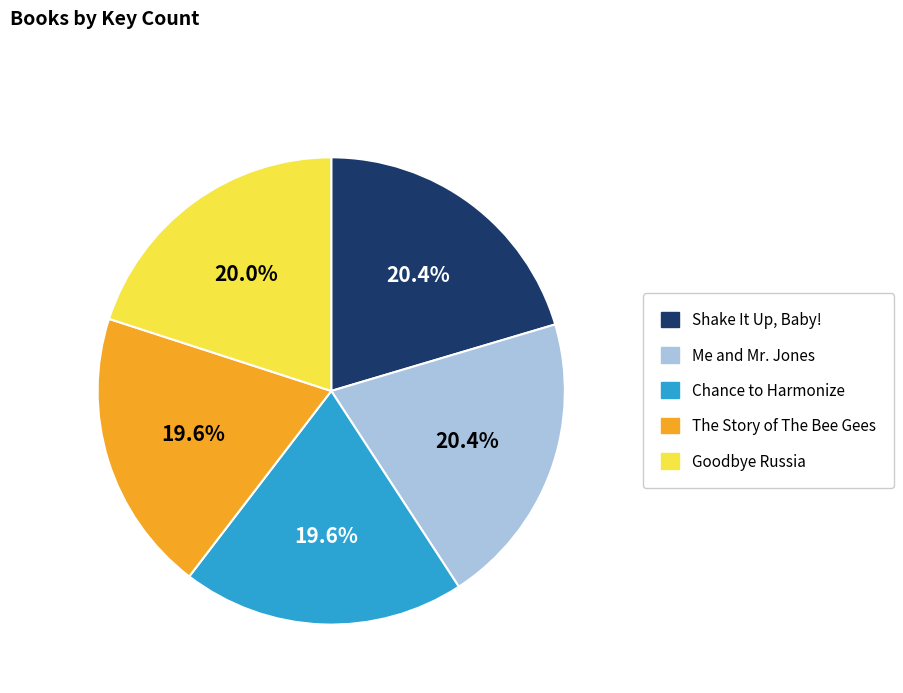

Count the number of slices in the pie.

5